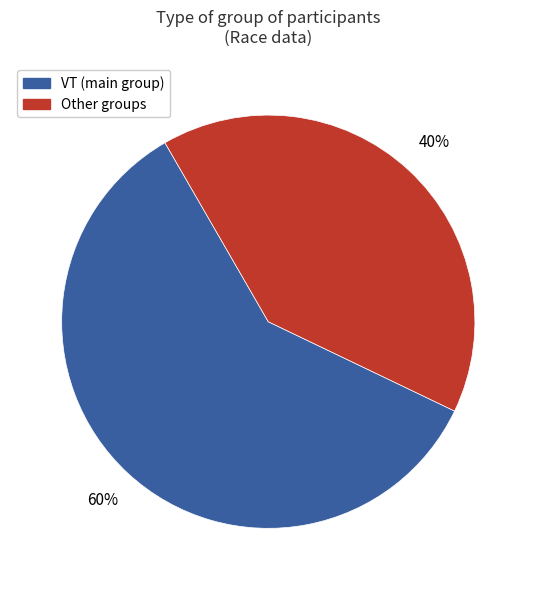

To the nearest percent, what is the average slice percentage?

50%